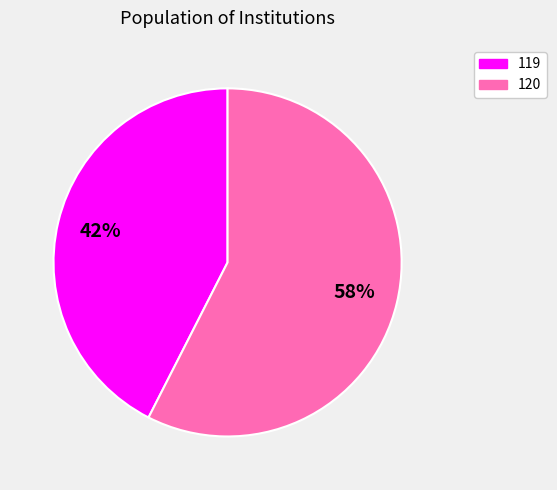

To the nearest percent, what portion does 119 represent?

42%